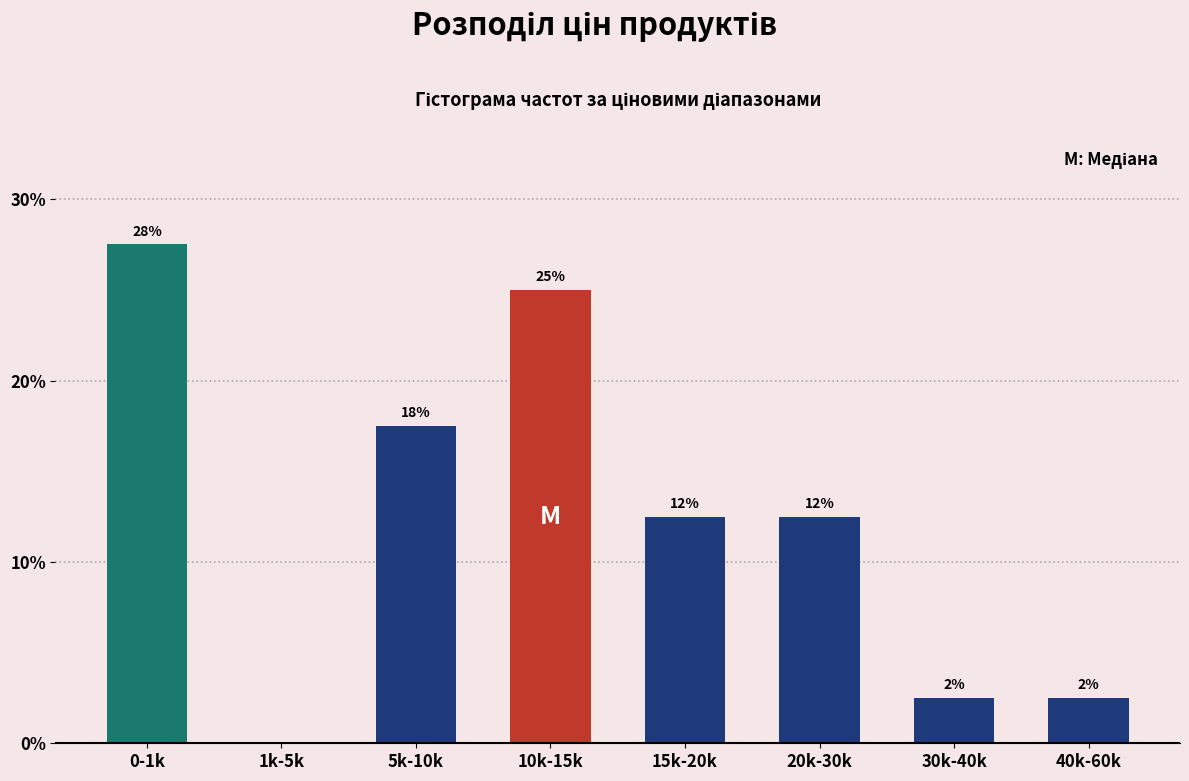

Are the bars horizontal?

No